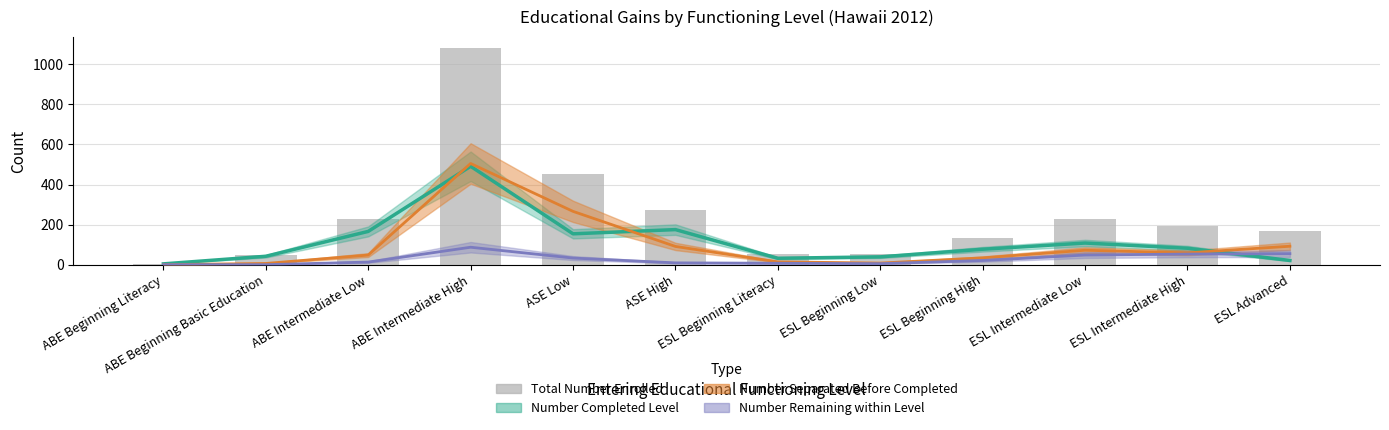

Which category has the highest value across all series?

ABE Intermediate High